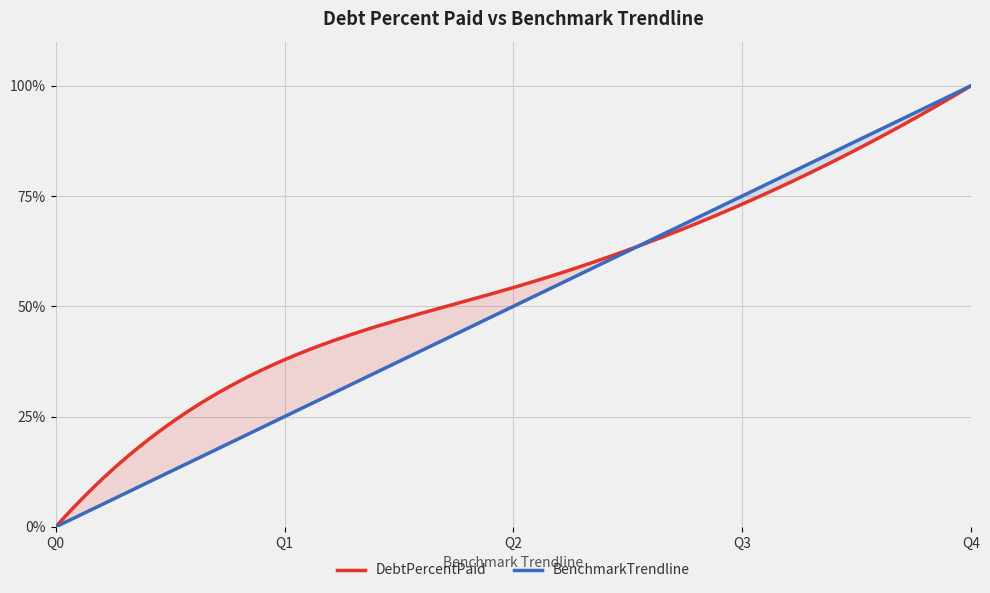

How many data points in BenchmarkTrendline are above 50?

2